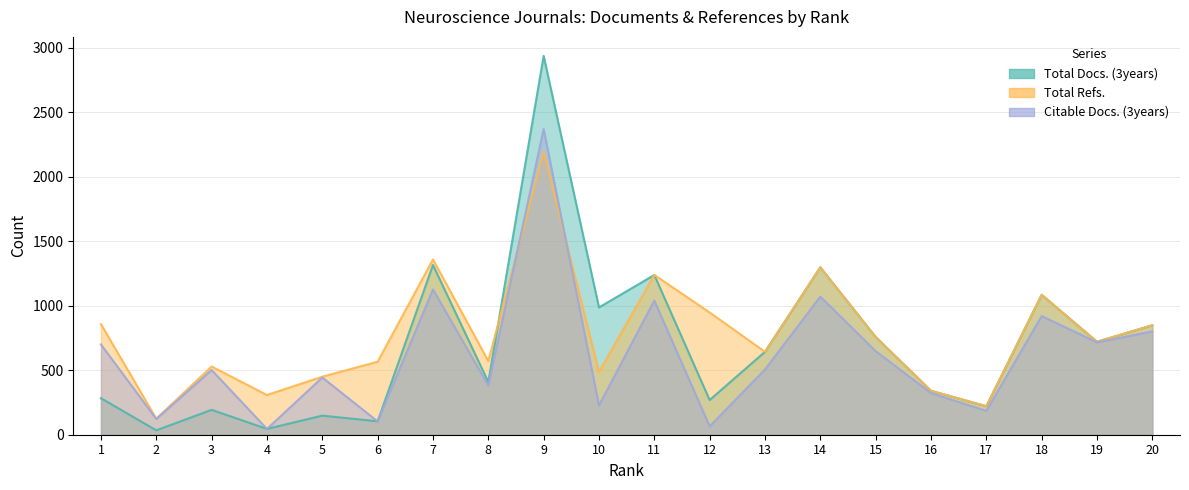

What is the minimum value shown in the chart?

34